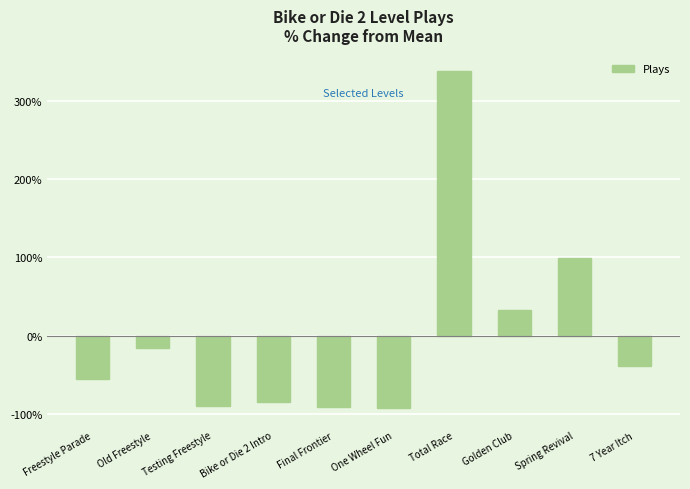

At which category does the chart reach its peak across all series?

Total Race